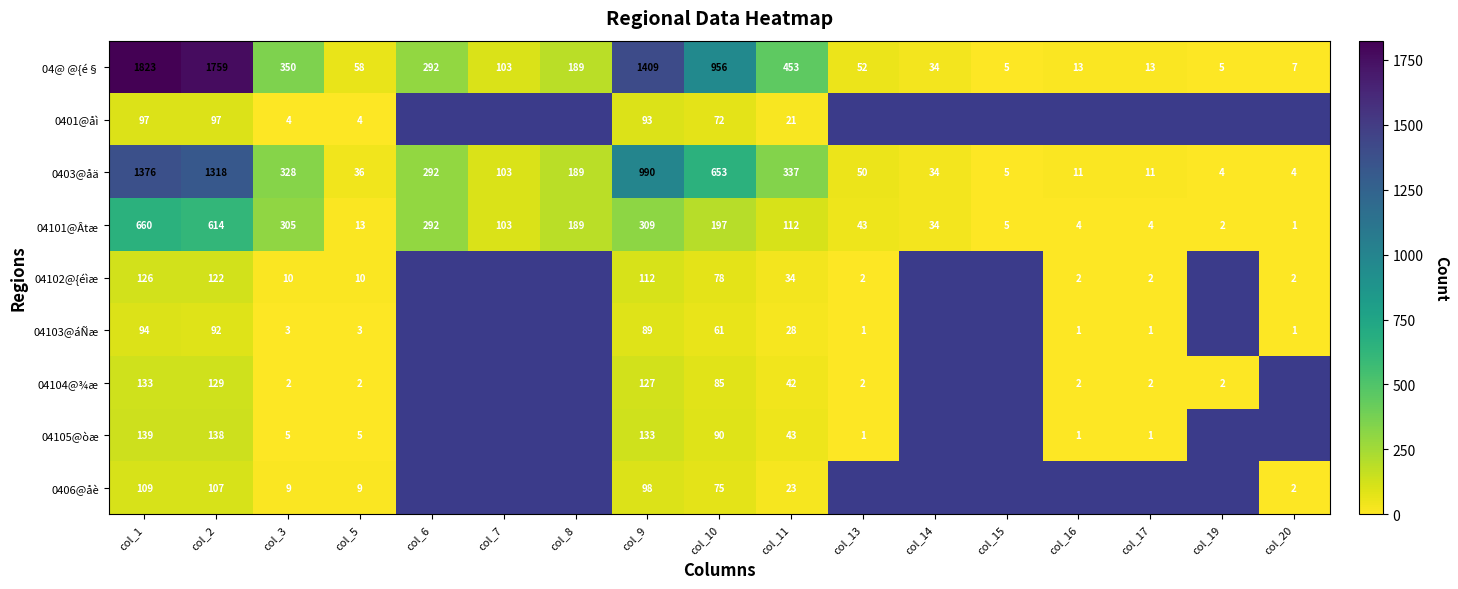

What is the lowest value of the 04101@Âtæ series?

1.0